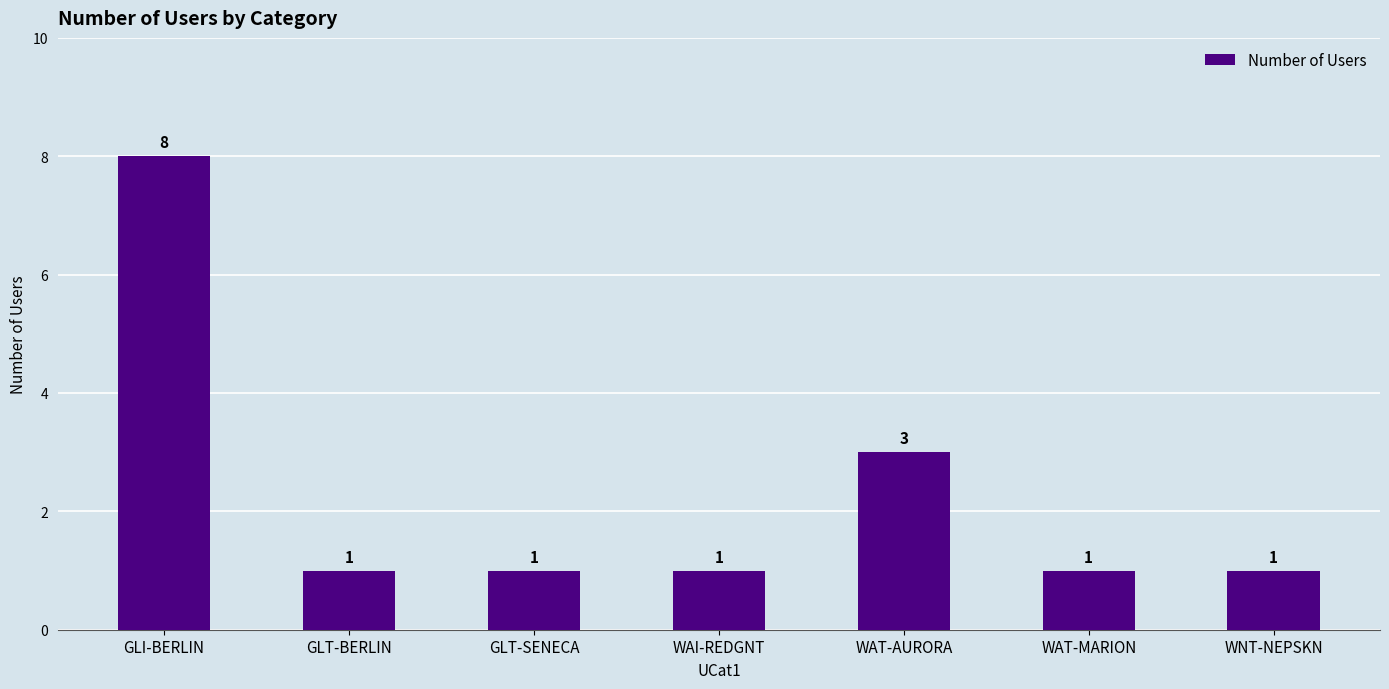

What is the label of the 3rd bar from the left?

GLT-SENECA